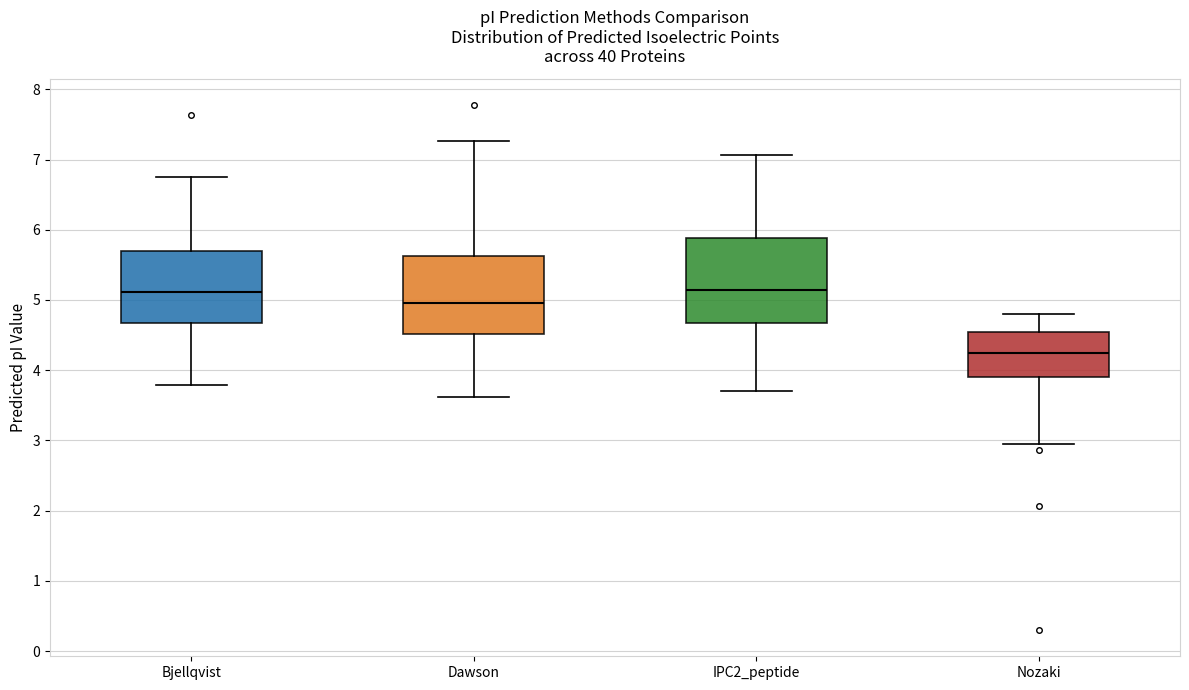

Reading left to right, read every box against the y-axis: the position of its median line, the range the box covers, and the ends of its whiskers. The values are not printed on the chart, so give them approximately, as read against the axis.

Bjellqvist: median 5.1, box 4.7 to 5.7, whiskers 3.8 to 6.8
Dawson: median 5.0, box 4.5 to 5.6, whiskers 3.6 to 7.3
IPC2_peptide: median 5.1, box 4.7 to 5.9, whiskers 3.7 to 7.1
Nozaki: median 4.2, box 3.9 to 4.5, whiskers 2.9 to 4.8